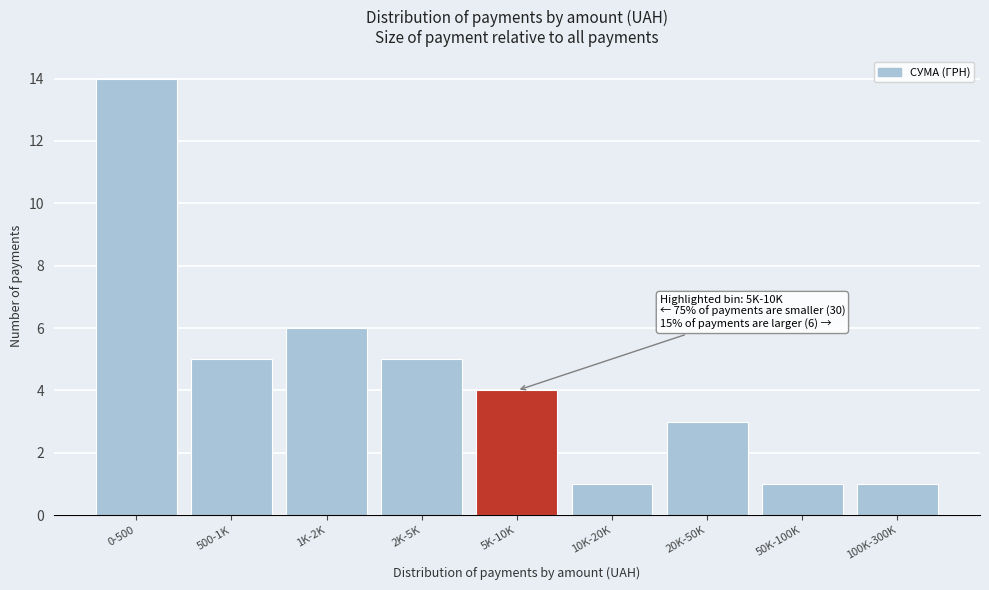

Reading left to right, extract all data points from this chart.

0-500=14	500-1K=5	1K-2K=6	2K-5K=5	5K-10K=4	10K-20K=1	20K-50K=3	50K-100K=1	100K-300K=1